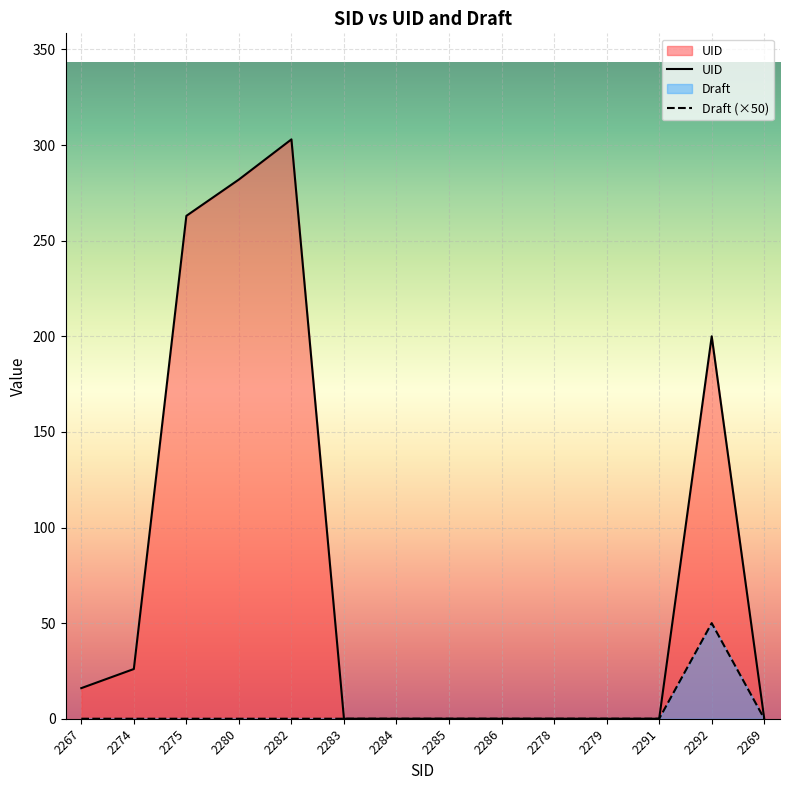

True or false: UID has more than 0 points higher than both neighbors.

True